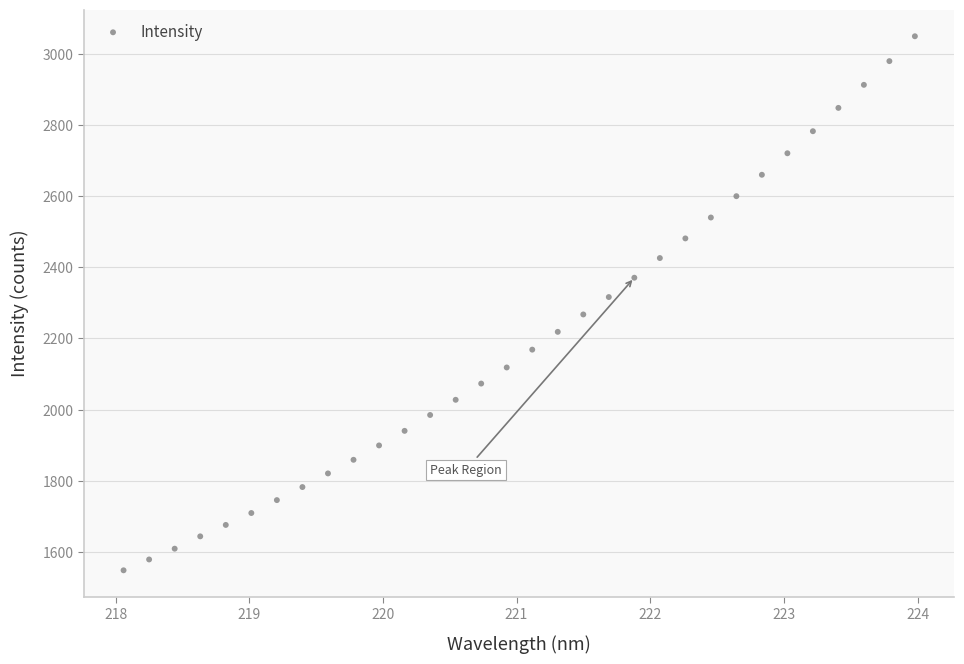

What is the range of Y values (max minus min)?

1501.7